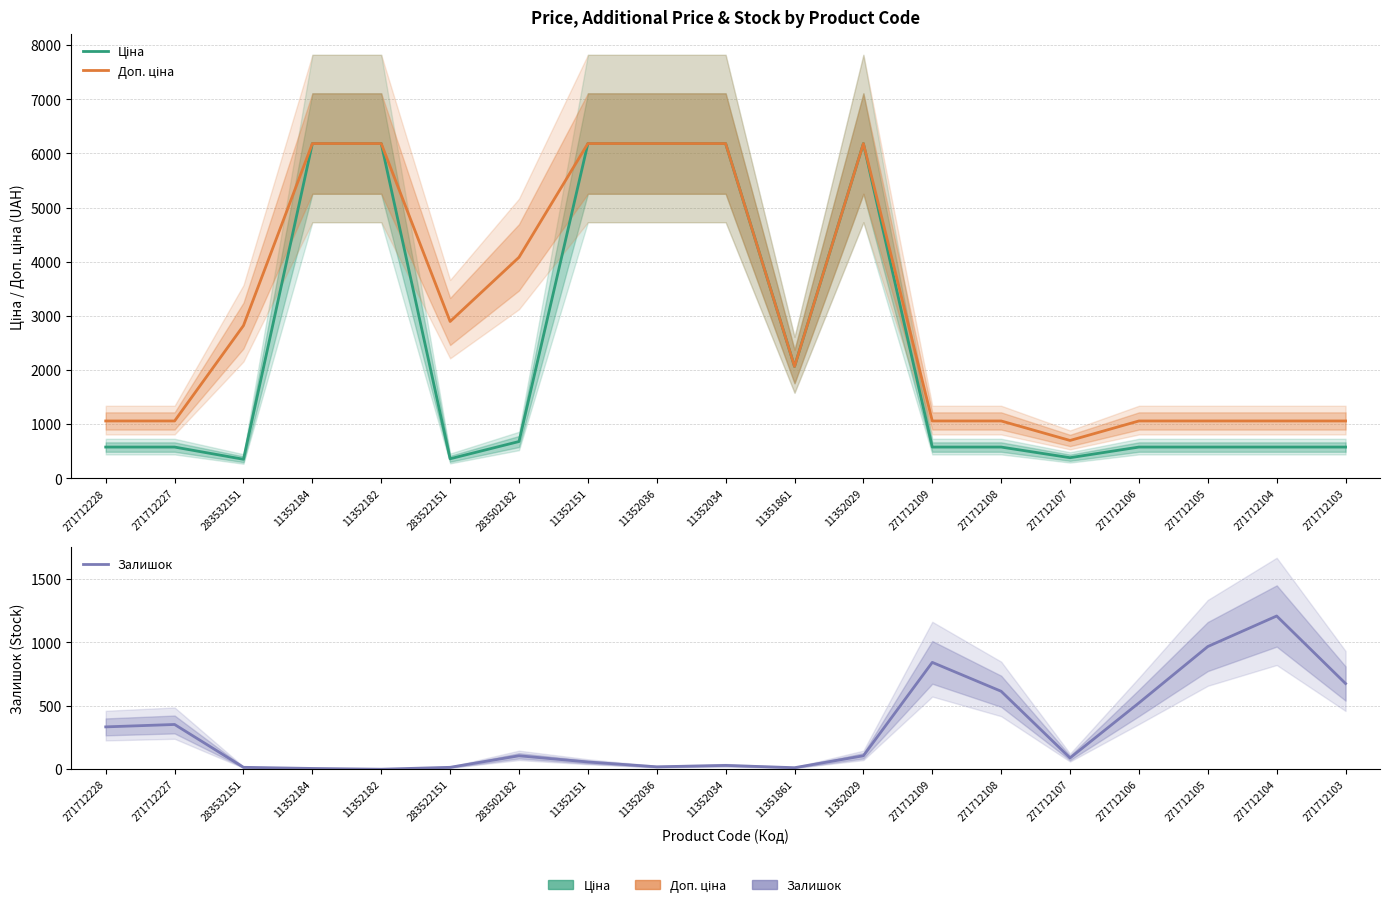

In Залишок, how many points are higher than both neighbors (excluding endpoints)?

5